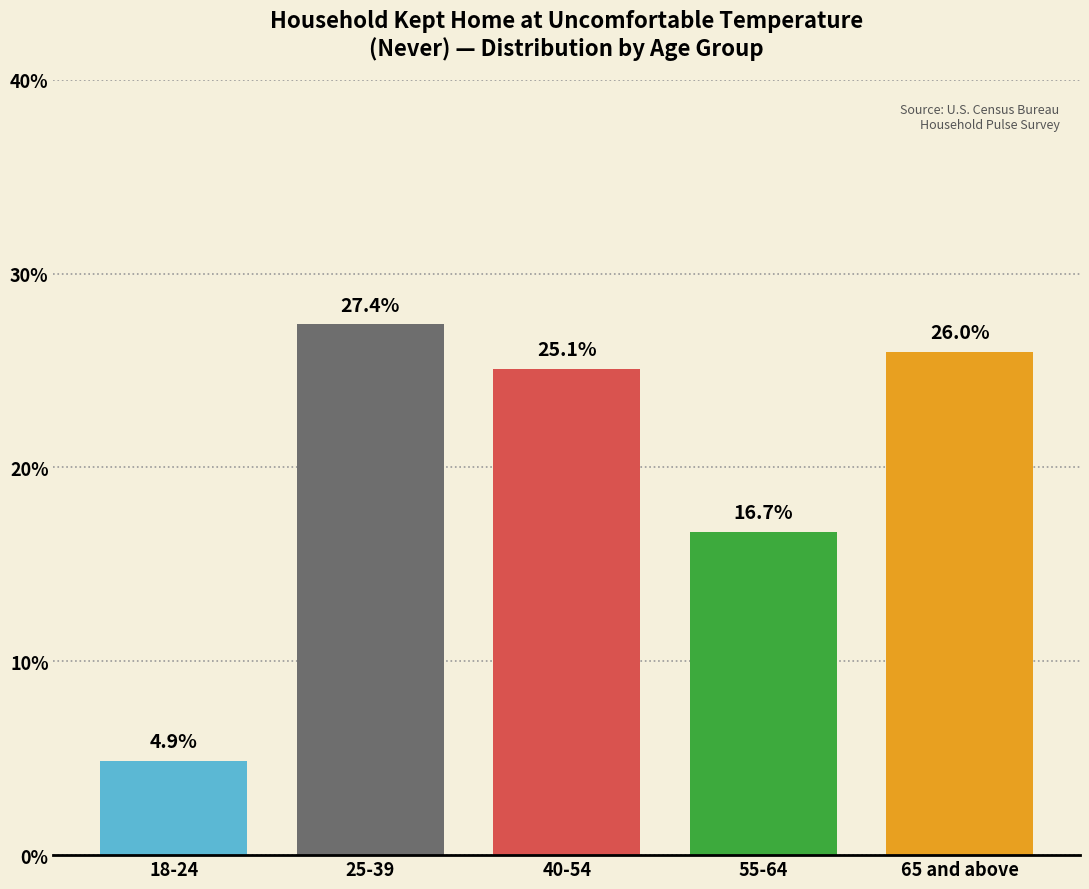

Reading left to right, transcribe all the data shown in this chart.

4.9	27.4	25.1	16.7	26.0